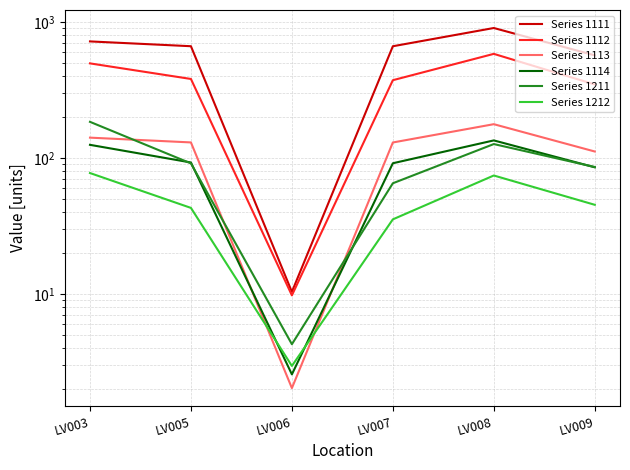

What is the total value across all series at LV005?

1403.0